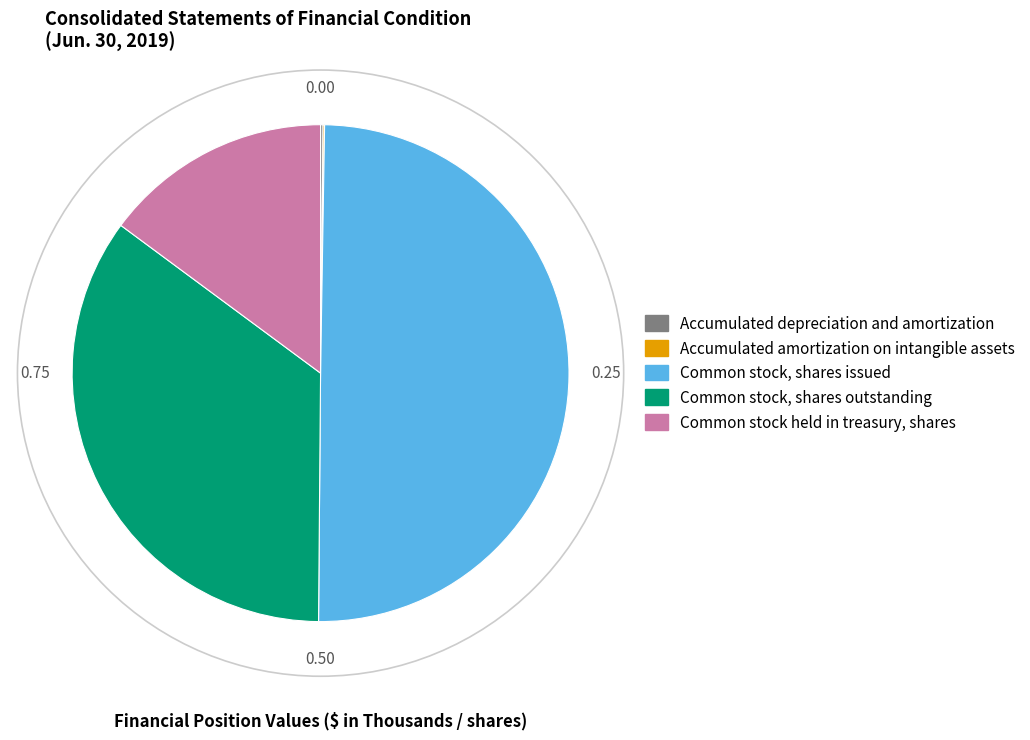

Which has a higher value, Common stock, shares outstanding or Common stock held in treasury, shares?

Common stock, shares outstanding